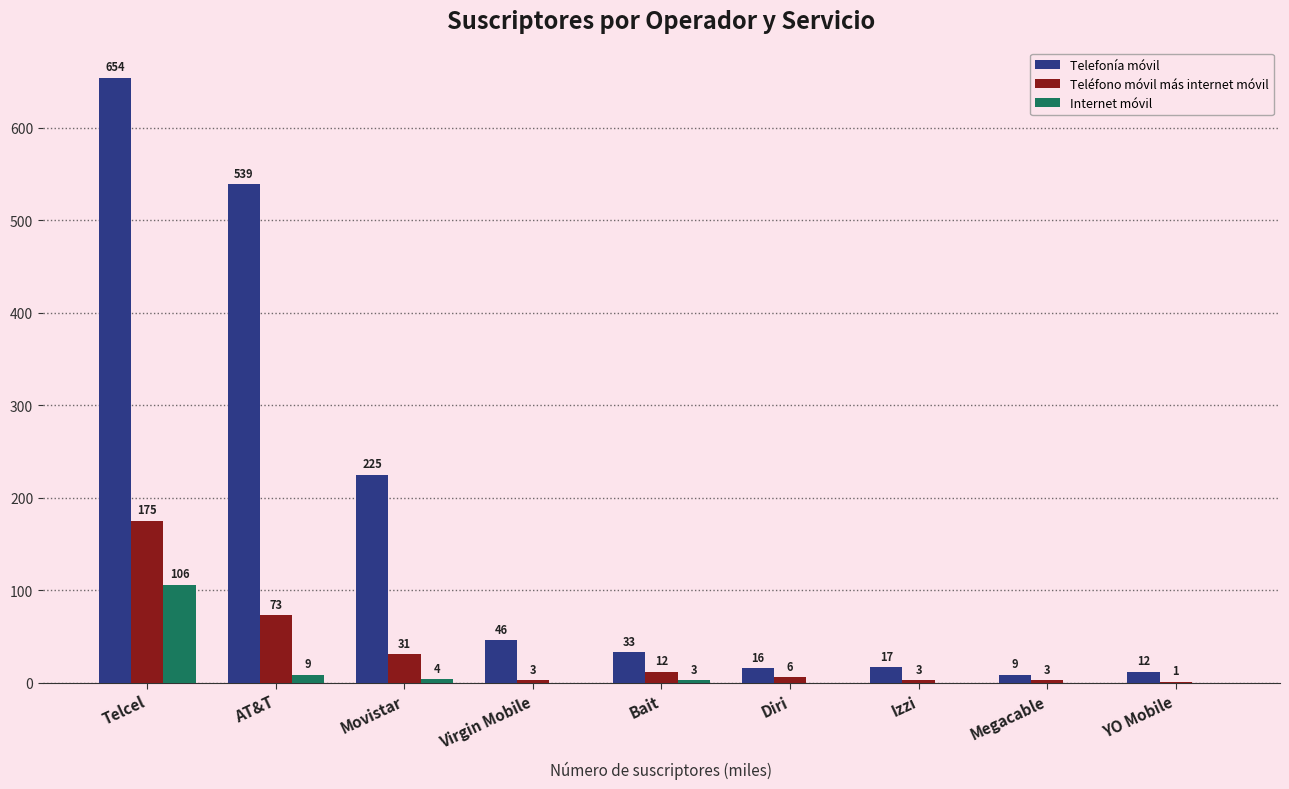

Does the chart contain stacked bars?

No